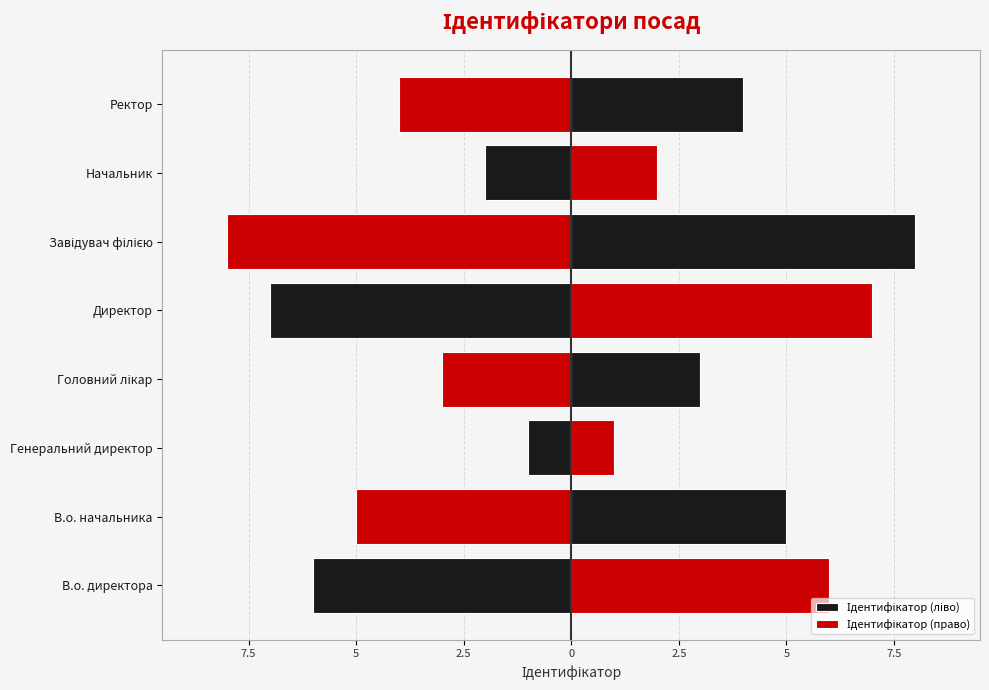

How many data points does each series have?

8